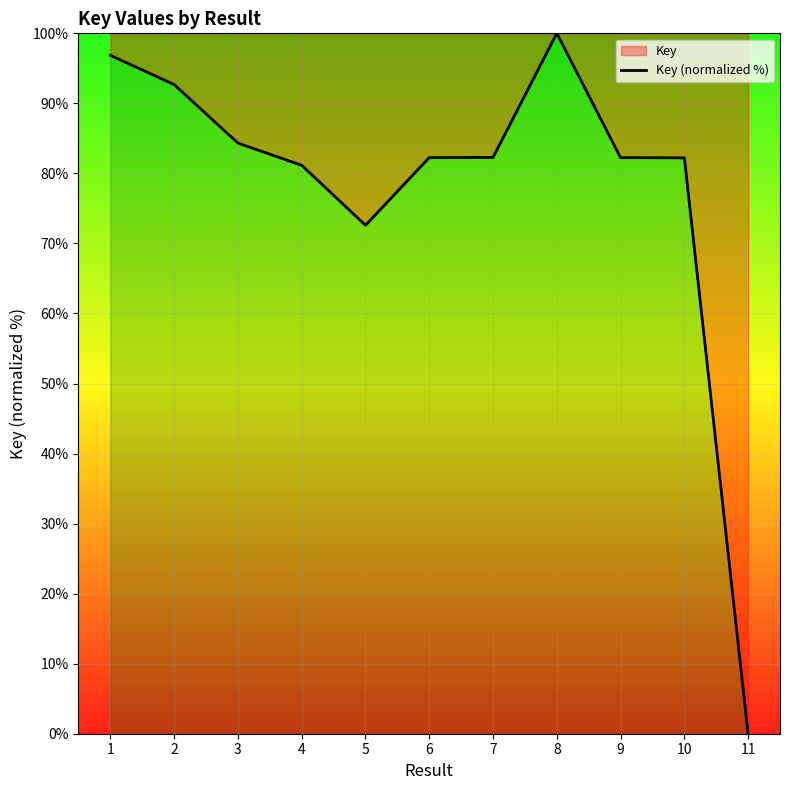

List the labels in order of value, smallest first.

11, 5, 4, 10, 9, 6, 7, 3, 2, 1, 8